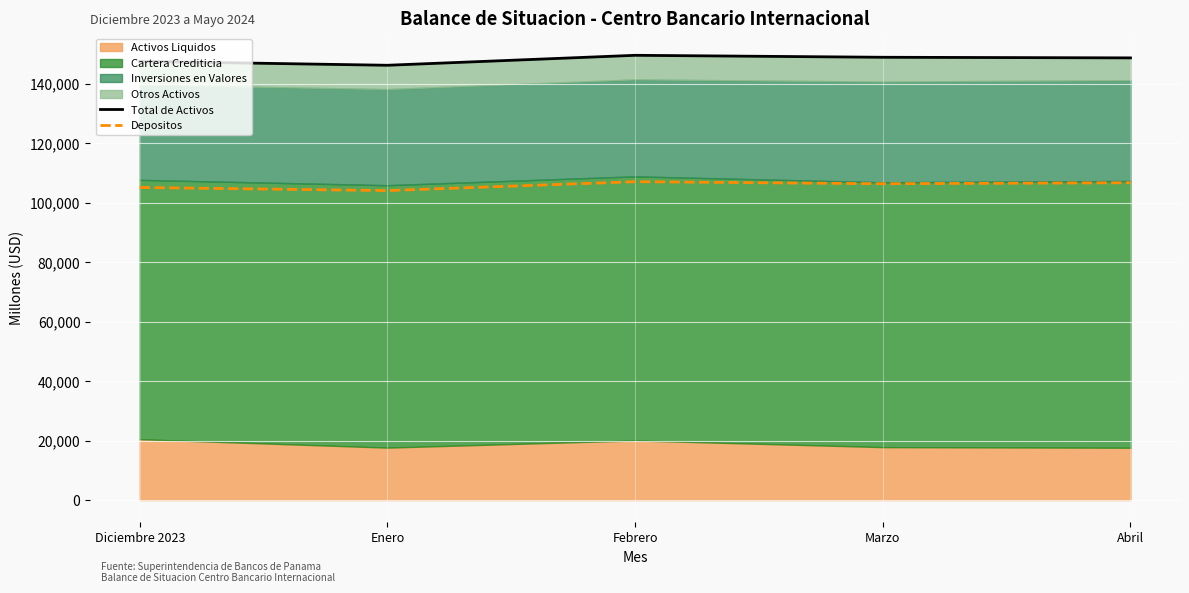

Reading left to right, extract all data points from this chart.

Total de Activos: Diciembre 2023=147531.1	Enero=146212.1	Febrero=149563.6	Marzo=148903.6	Abril=148697.4
Depositos: Diciembre 2023=105117.5	Enero=104069.2	Febrero=107064.3	Marzo=106373.9	Abril=106711.1